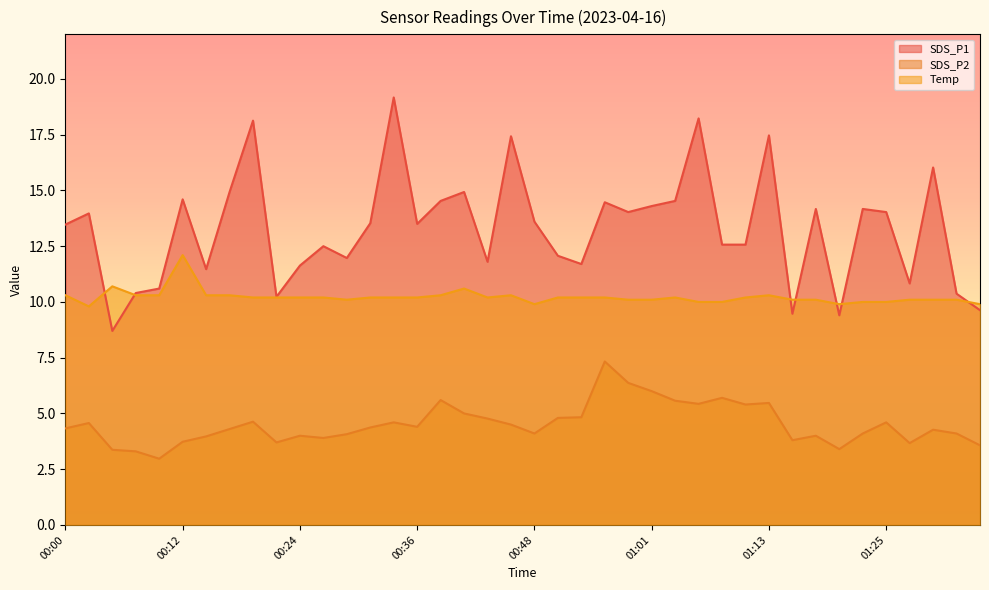

Count the number of categories in the chart.

40